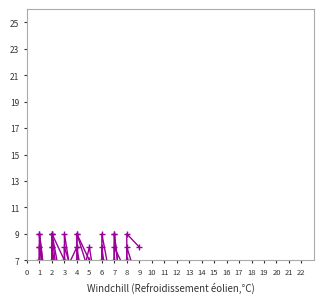

List the labels in order of col_3 value, largest first.

2, 6, 2, 4, 1, 4, 2, 7, 3, 6, 7, 8, 1, 9, 5, 8, 1, 3